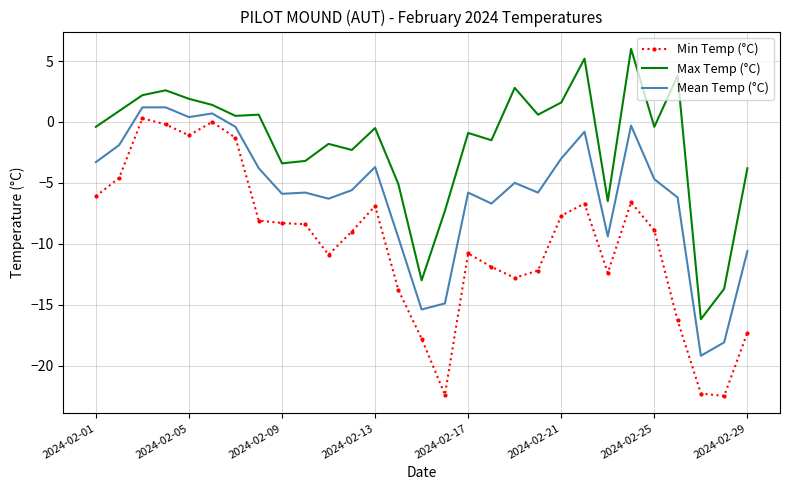

Which series has the largest total across all categories?

Max Temp (°C)